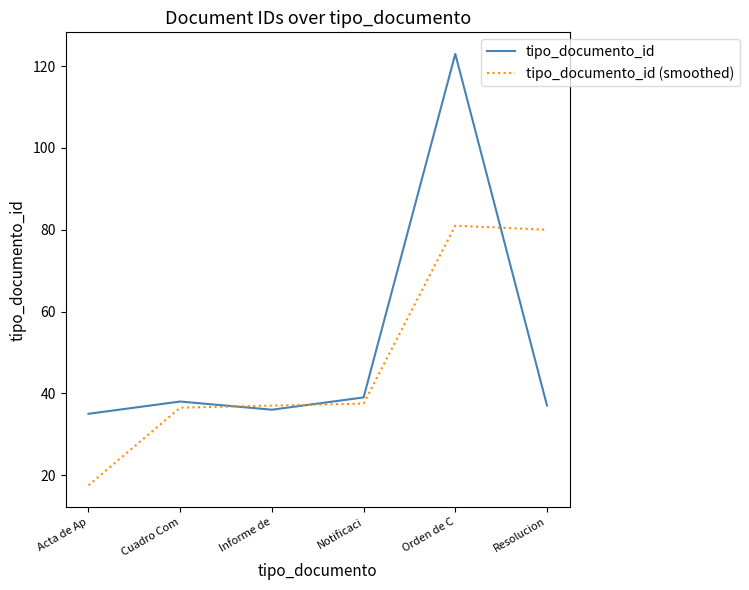

How many intersections are there between tipo_documento_id and tipo_documento_id (smoothed)?

3